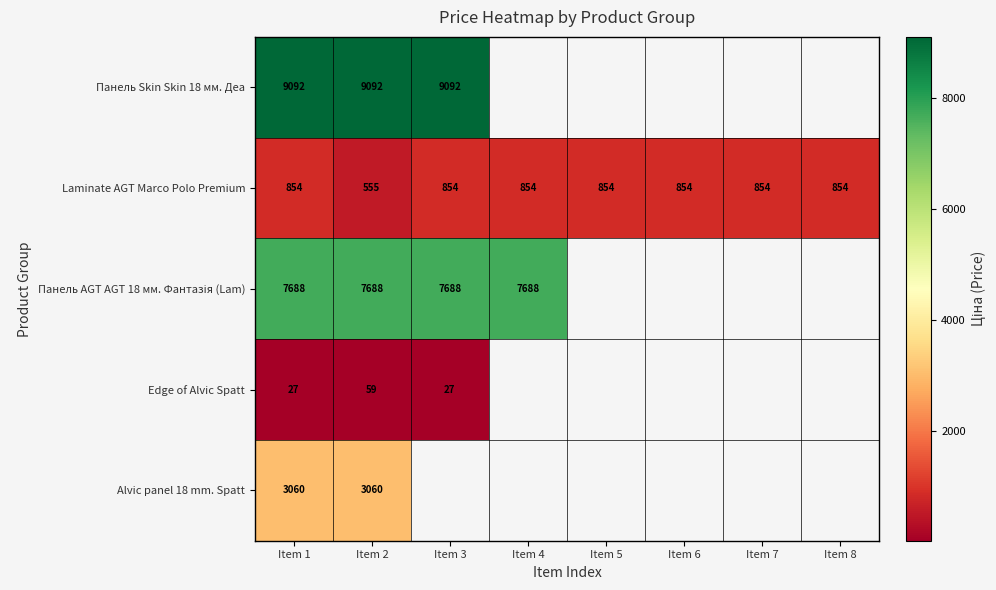

Which has a higher value, Item 5 or Item 1?

Item 1